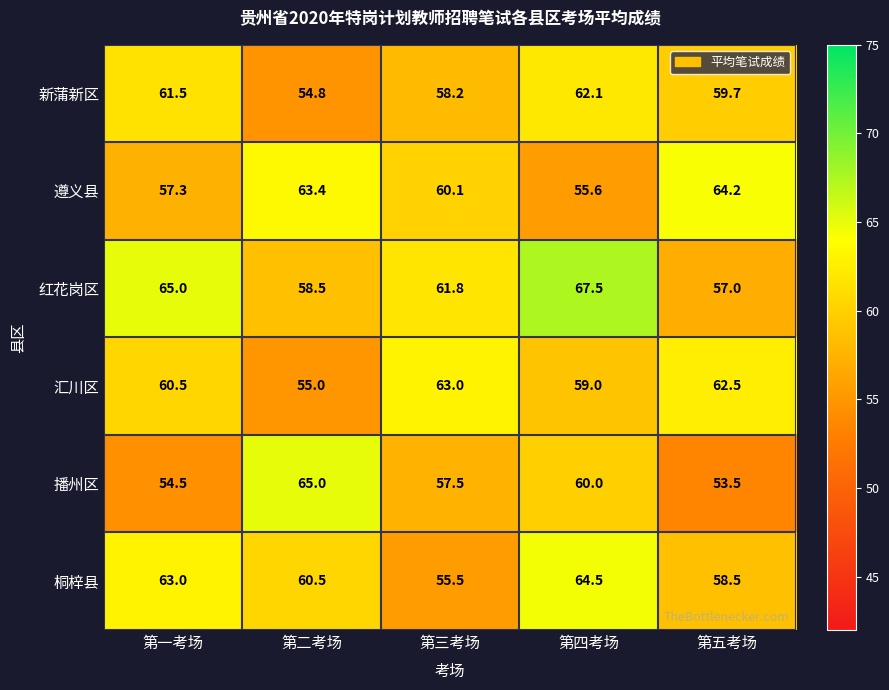

At which category does the chart reach its minimum across all series?

第五考场